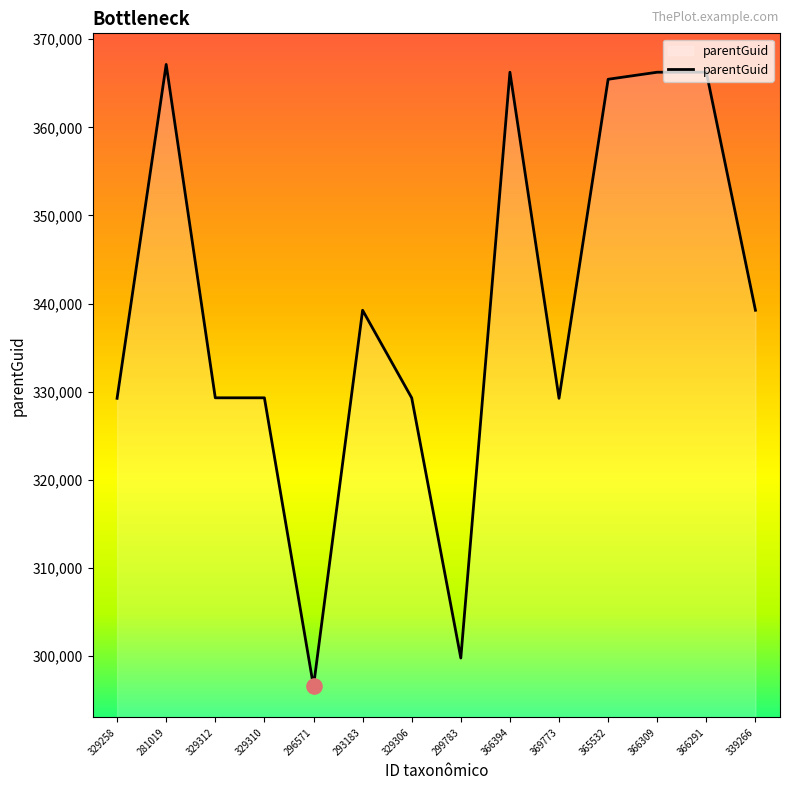

Which has a higher value, 296571 or 329258?

329258